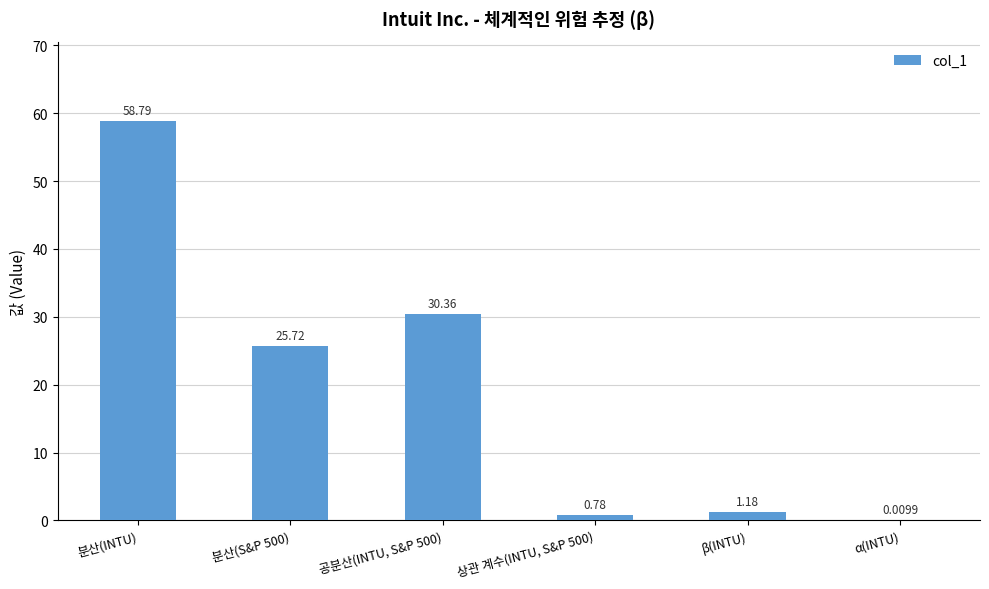

What is the sum of all values?

116.8